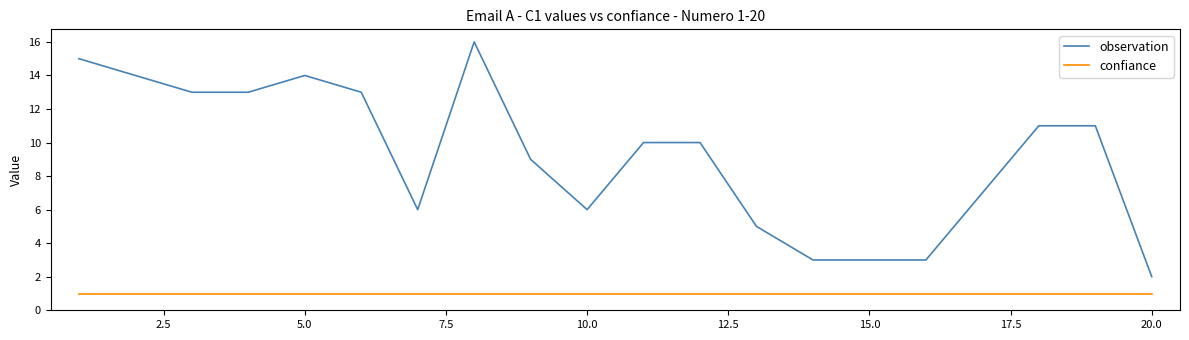

List the series in order of their peak value, lowest first.

confiance, observation